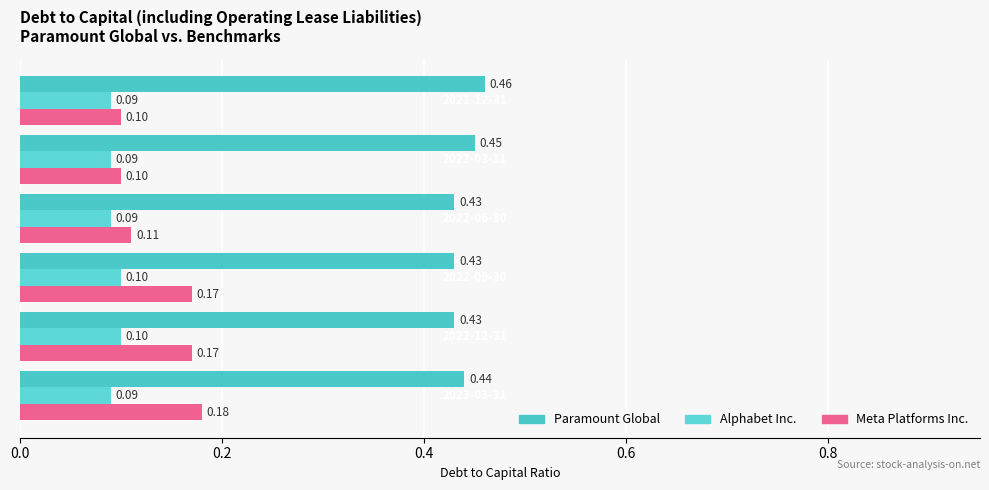

Which series has the widest spread of values?

Meta Platforms Inc.